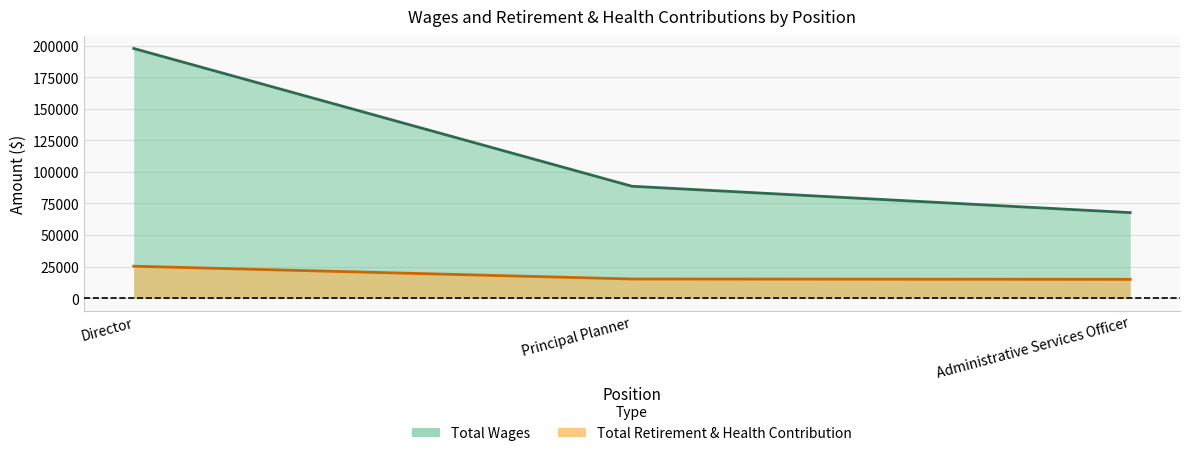

Rank the series by their average value, from highest to lowest.

Total Wages, Total Retirement & Health Contribution